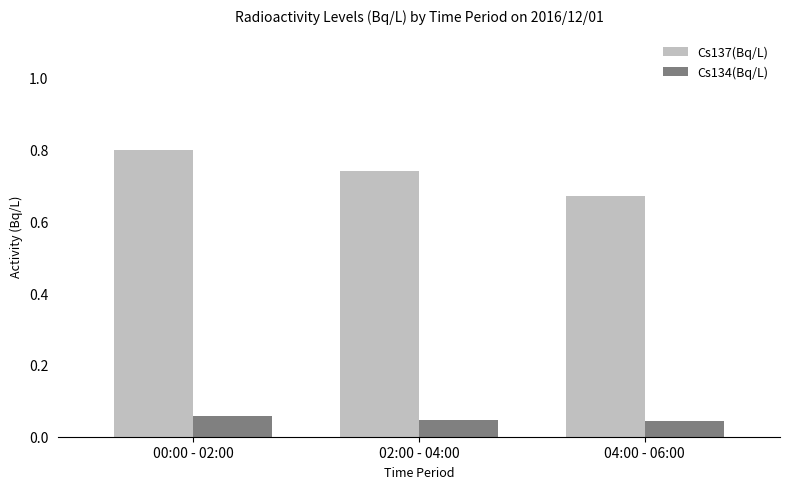

List the series in order of their overall mean, highest first.

Cs137(Bq/L), Cs134(Bq/L)